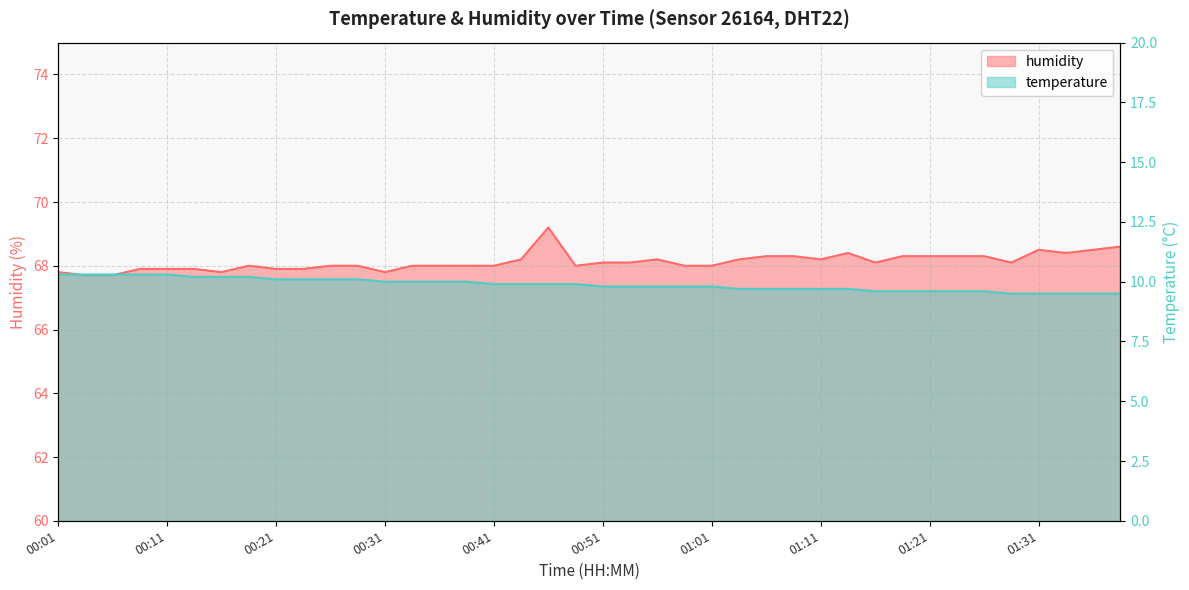

At which category is the sum across all series the highest?

00:46